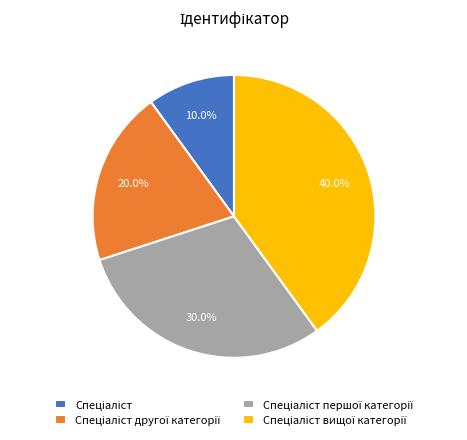

Is there a majority slice in this chart?

No